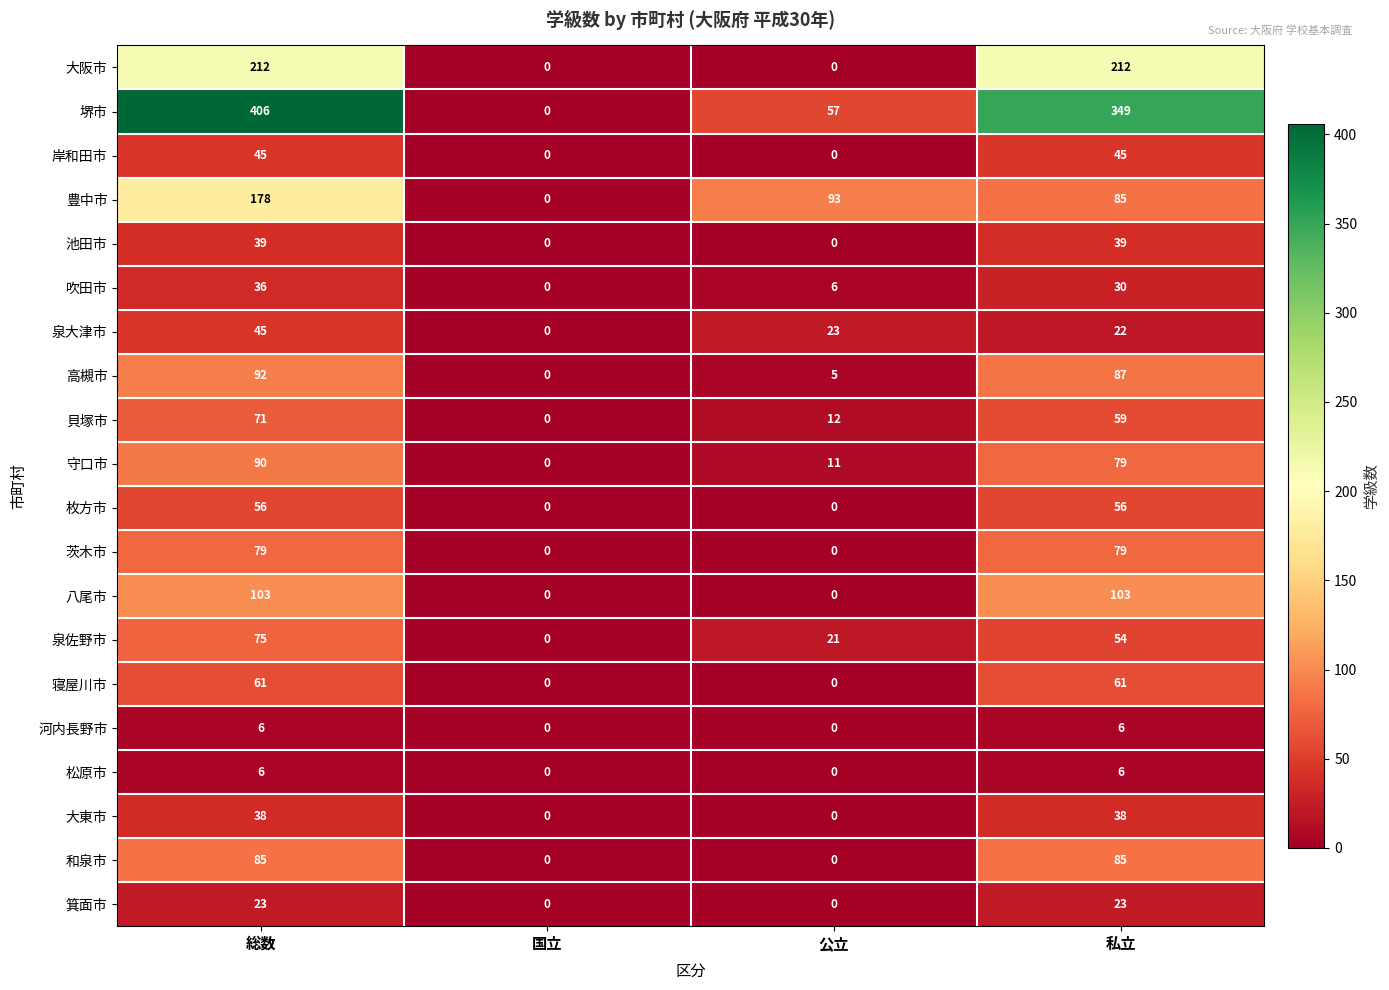

At which label is 高槻市 closest to 46?

公立